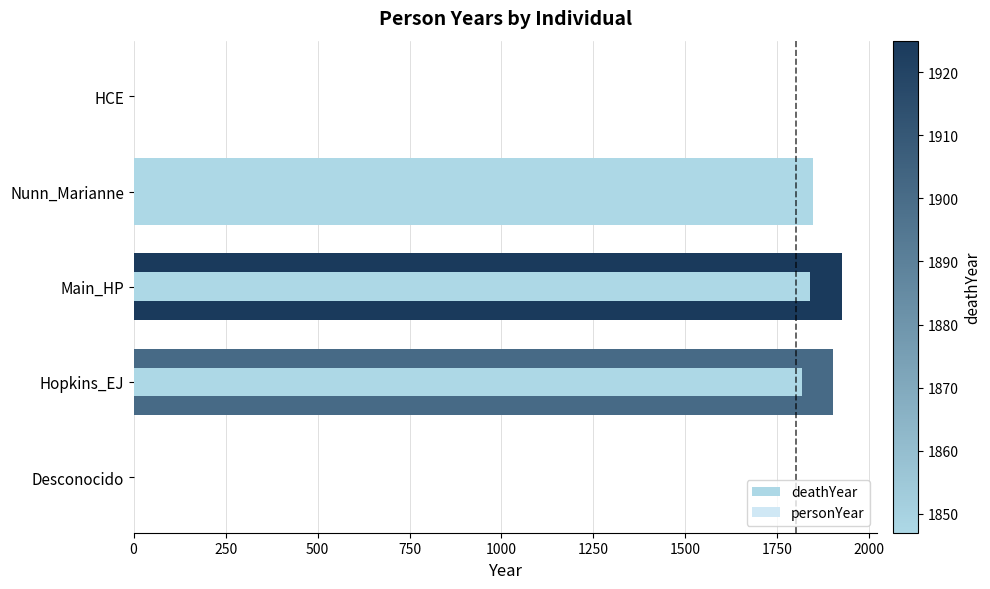

List the series in order of their peak value, highest first.

deathYear, personYear